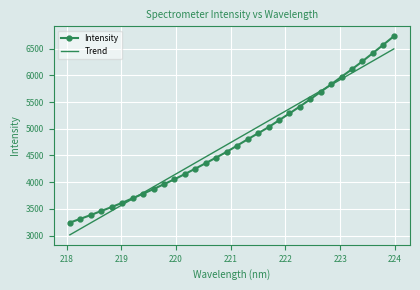

Which series has the largest range (max minus min)?

Intensity